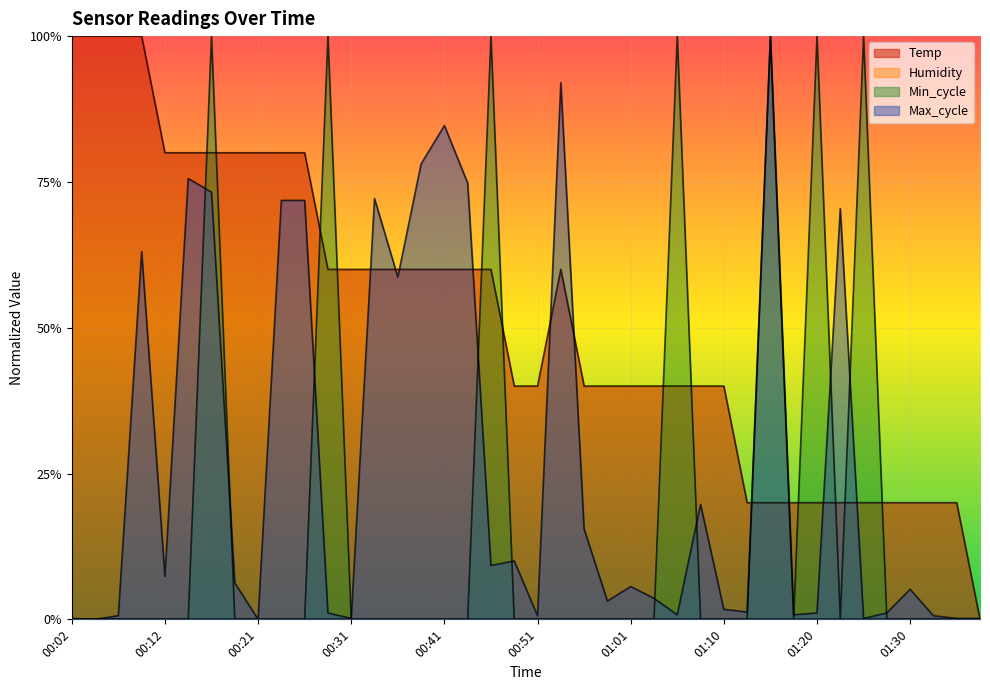

What is the difference between the Min_cycle values at 00:34 and 00:46?

1.0